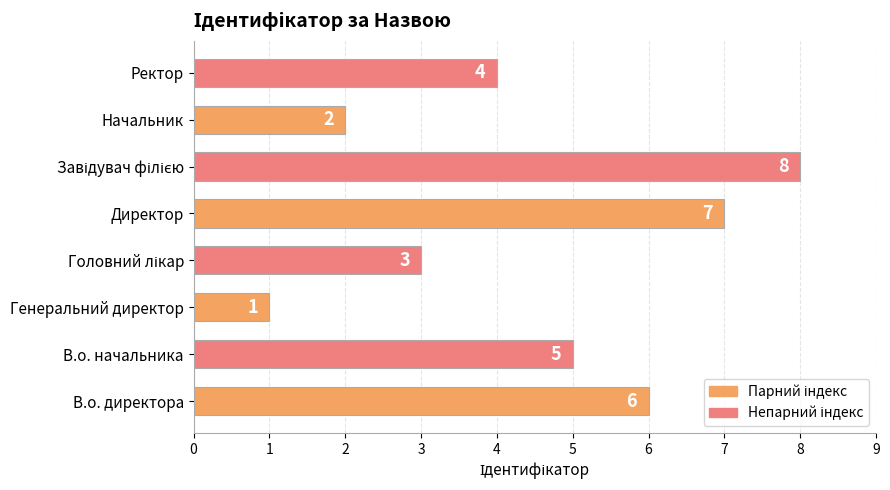

How many bars are there in total?

8